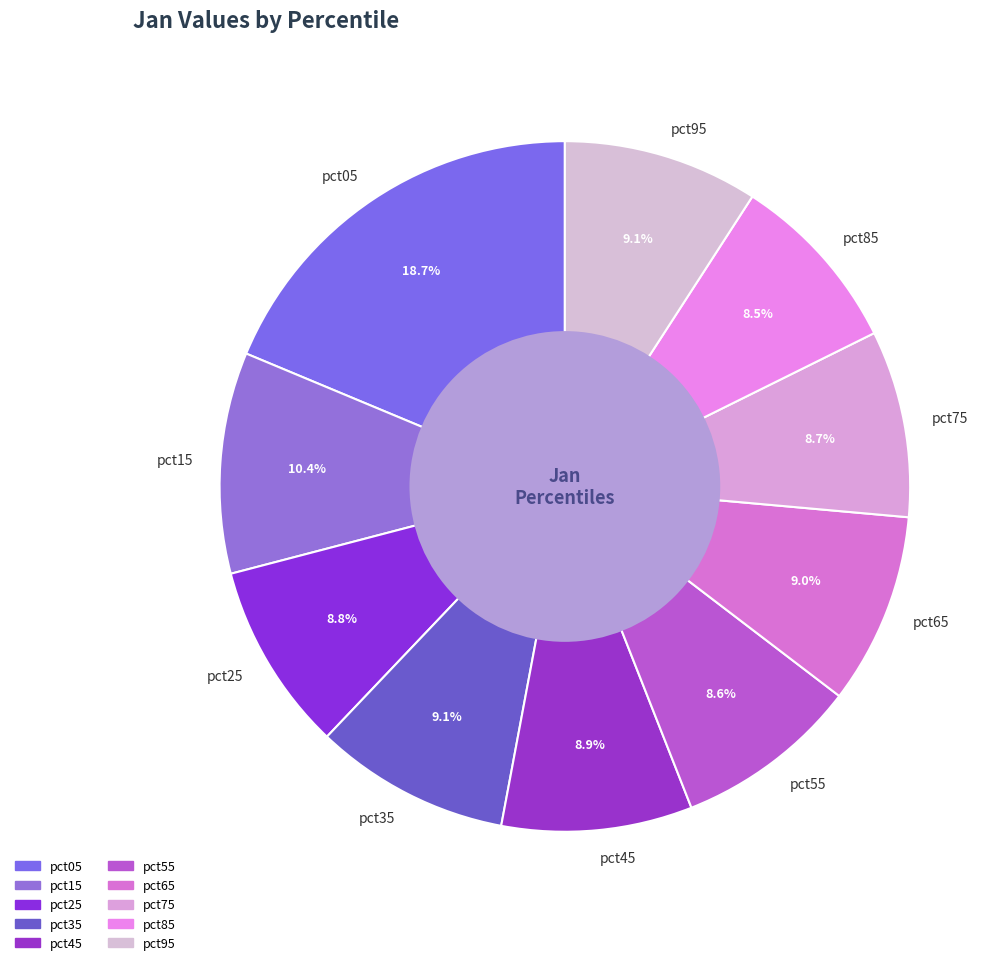

What is the ratio of the value at pct75 to the value at pct55?

1.0